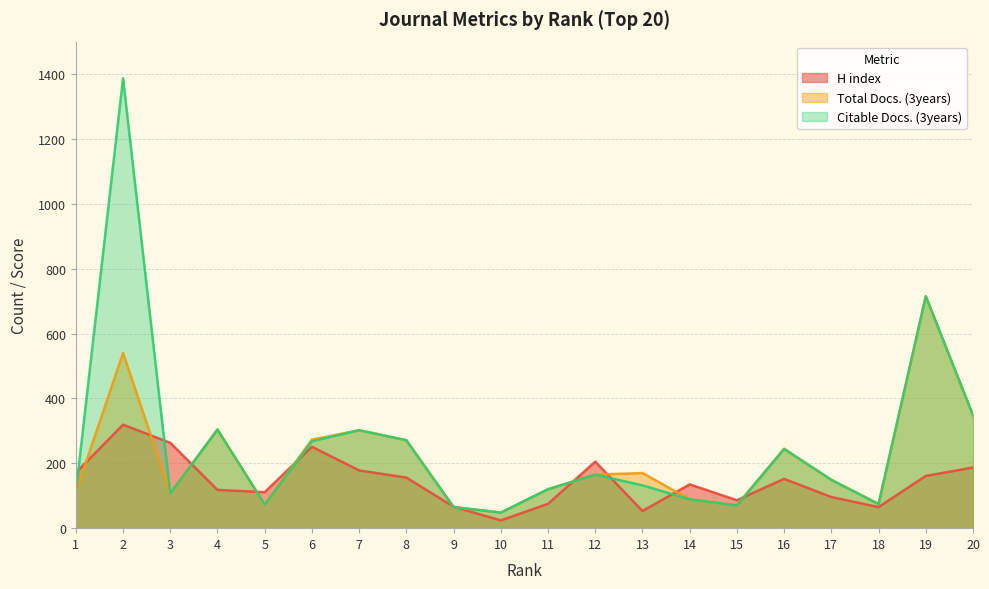

The value of Citable Docs. (3years) at 4 is 304. True or false?

True